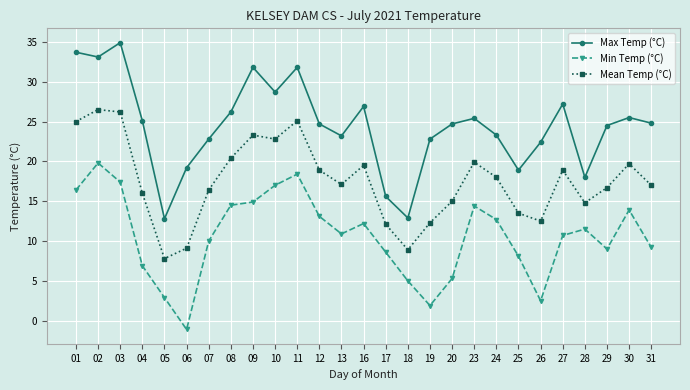

The value of Mean Temp (°C) at 30 is 19.7. True or false?

True